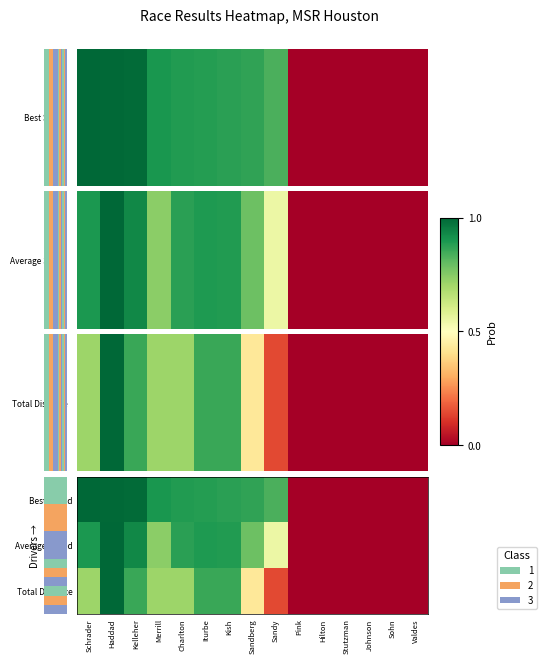

How many data points does each series have?

15